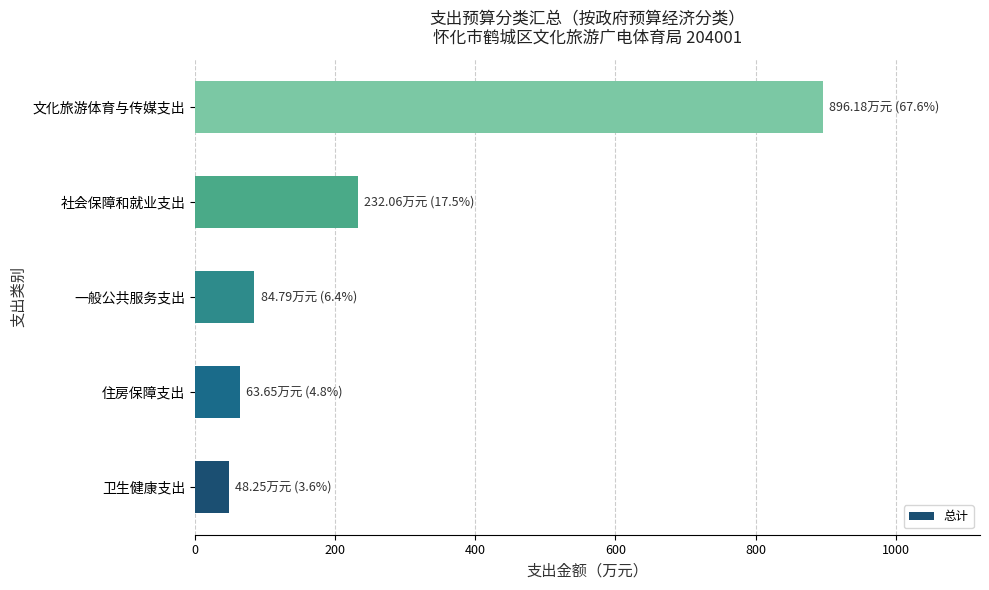

Count the number of categories in the chart.

5